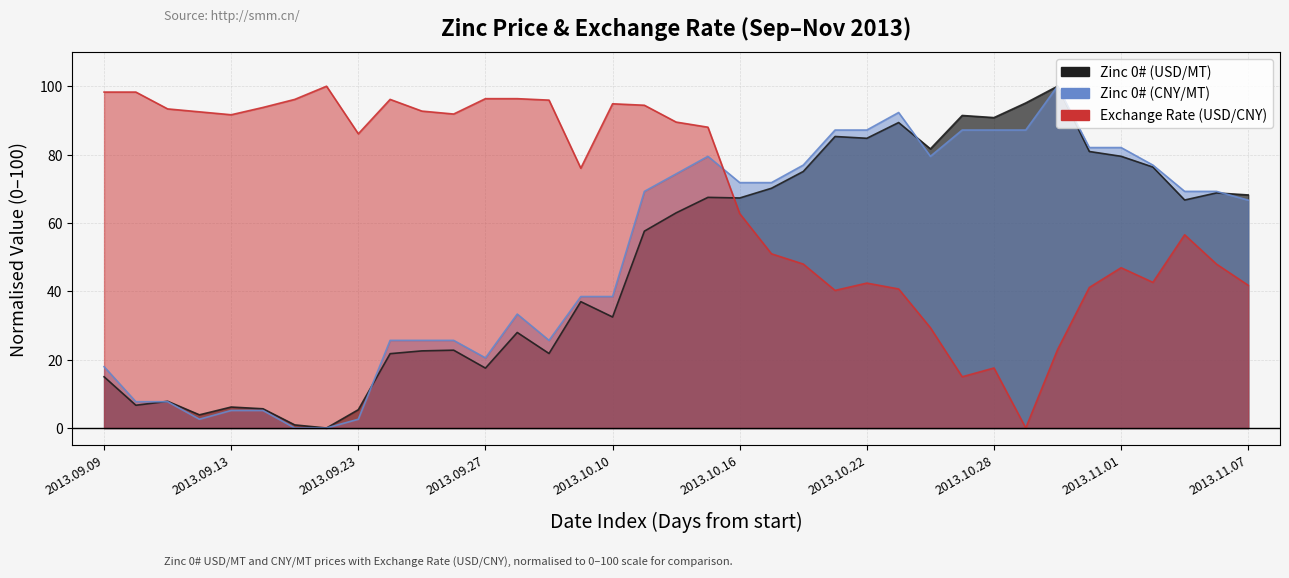

What are all the series names shown in the legend?

Zinc 0# (USD/MT), Zinc 0# (CNY/MT), Exchange Rate (USD/CNY)